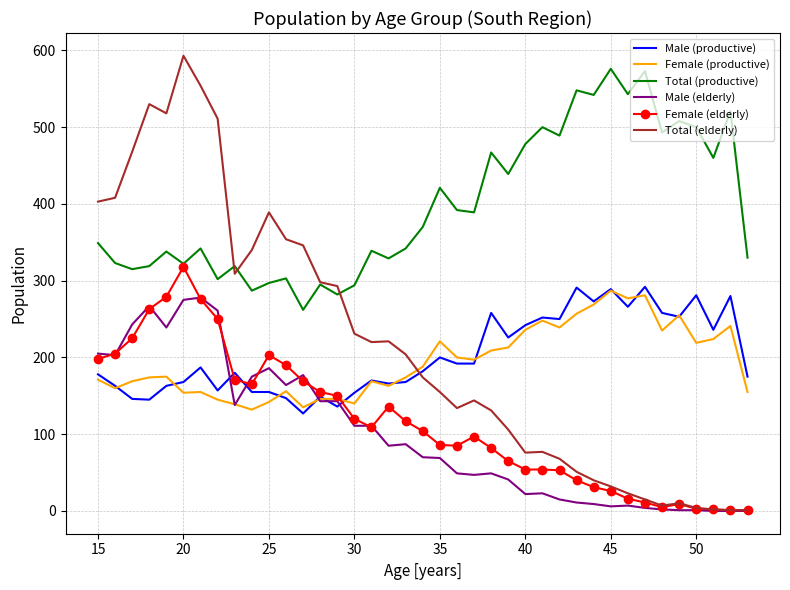

Which series has the largest total across all categories?

Total (productive)